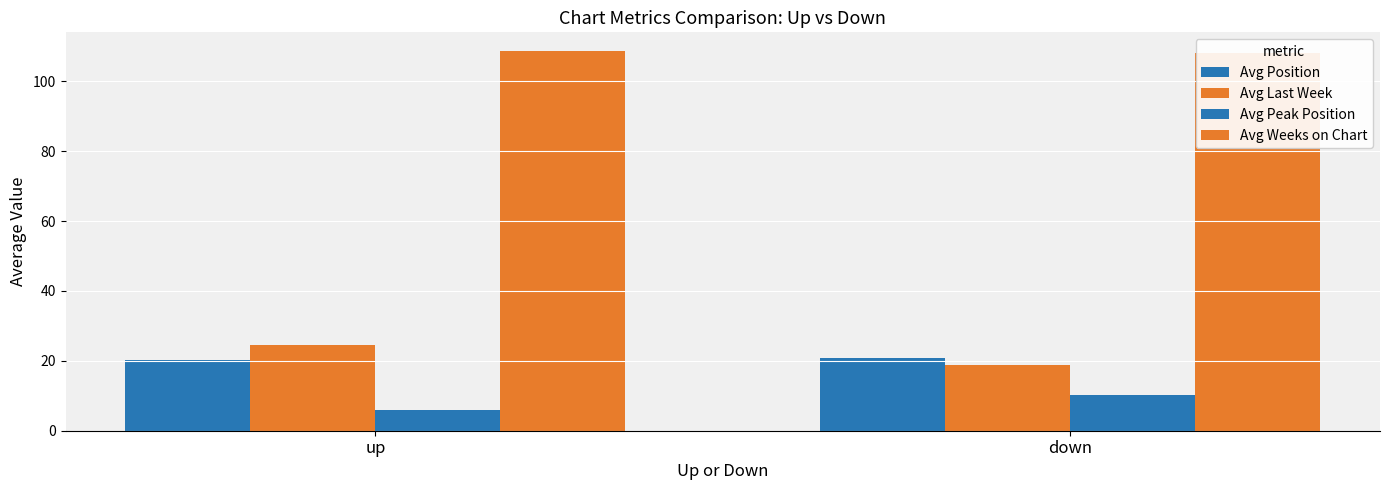

Which has a higher value, up or down?

down